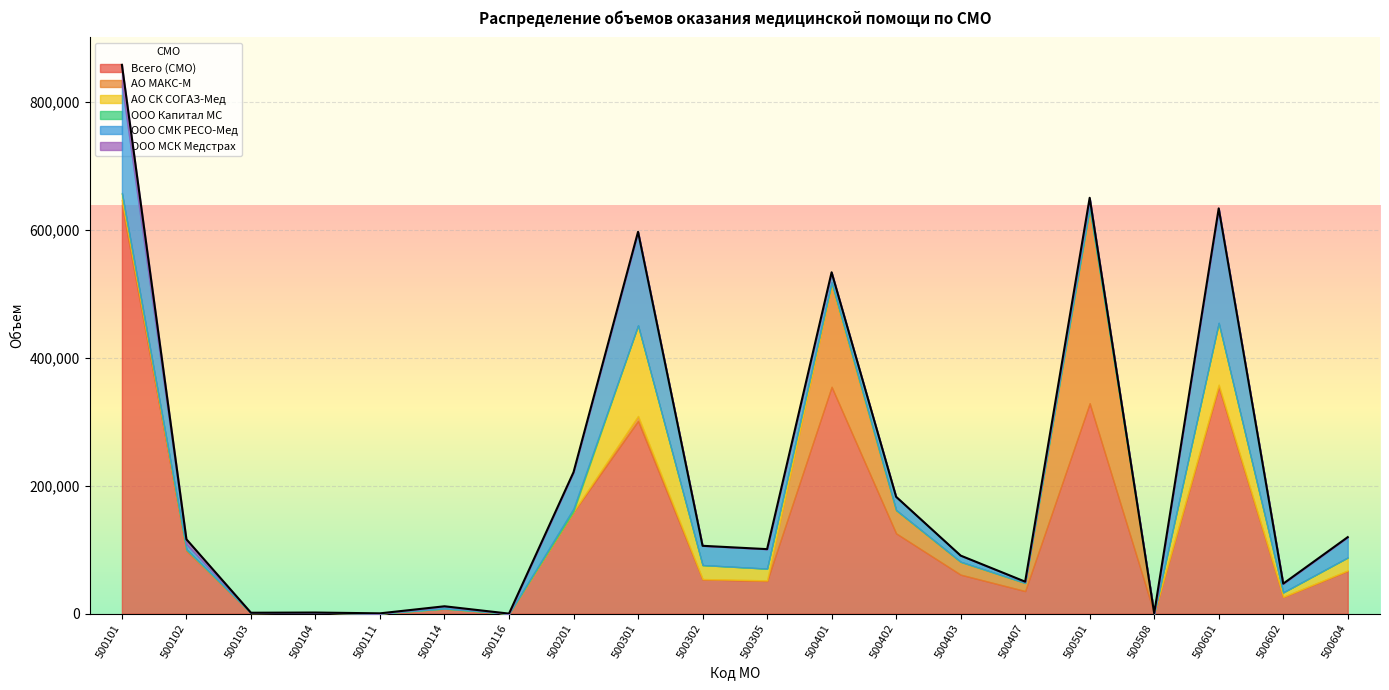

How many interior local peaks does the ООО СМК РЕСО-Мед series have?

6